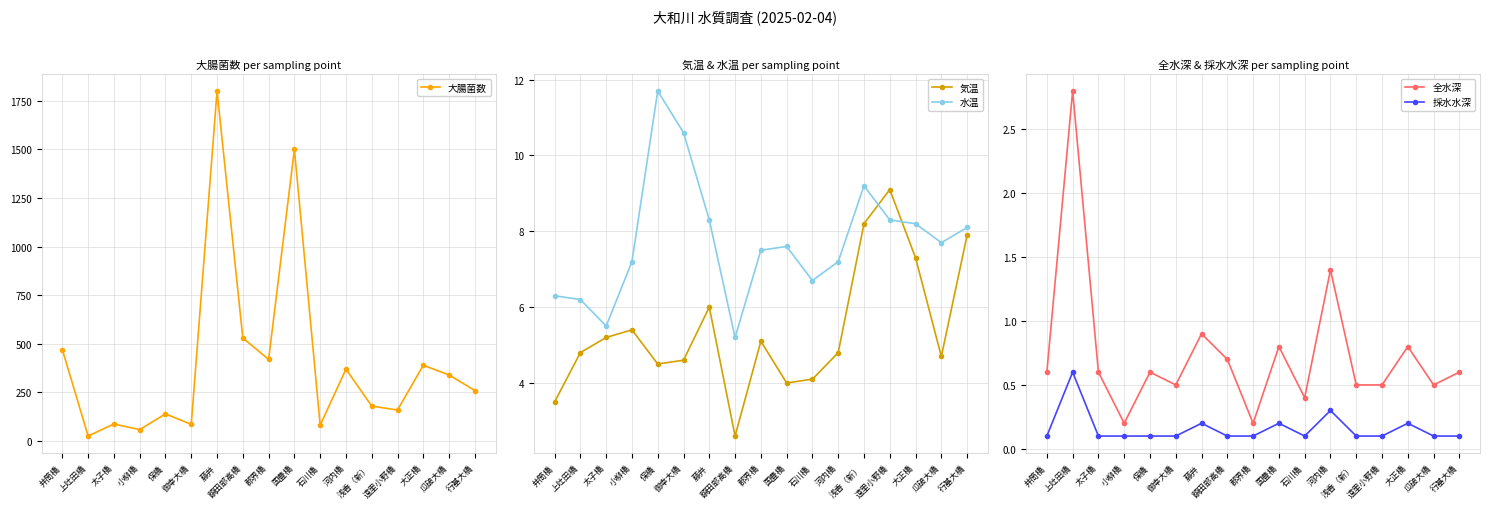

True or false: 気温 and 大腸菌数 intersect in this chart.

False